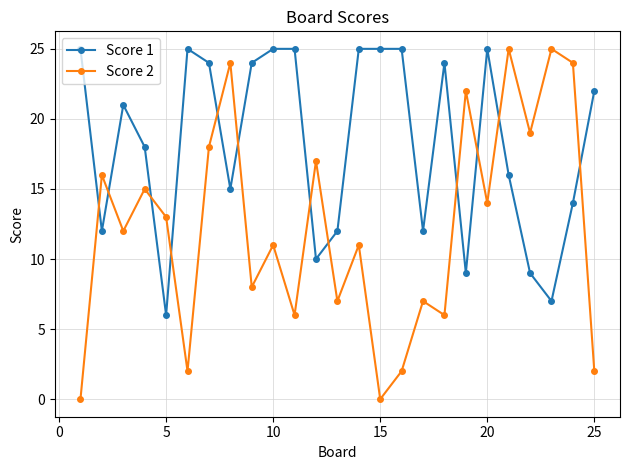

What is the maximum value shown in the chart?

25